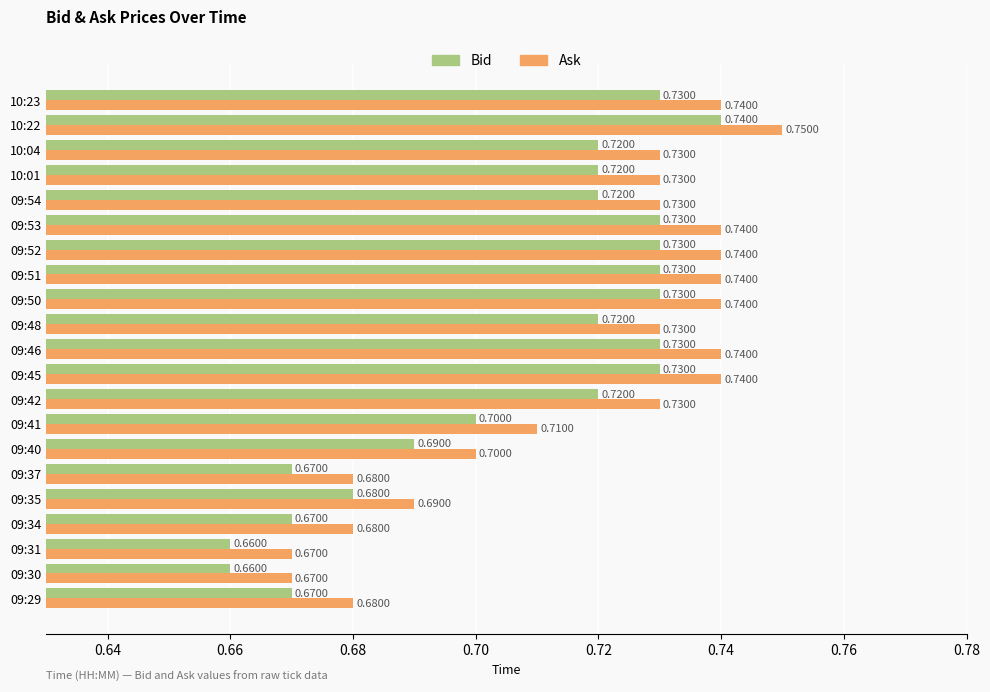

What are all the series names shown in the legend?

Bid, Ask